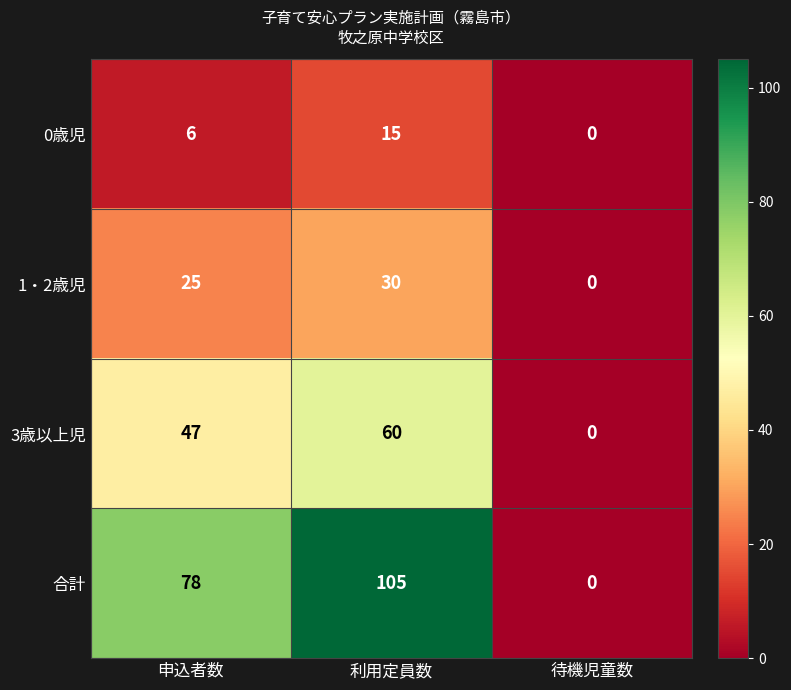

How many data points does each series have?

3